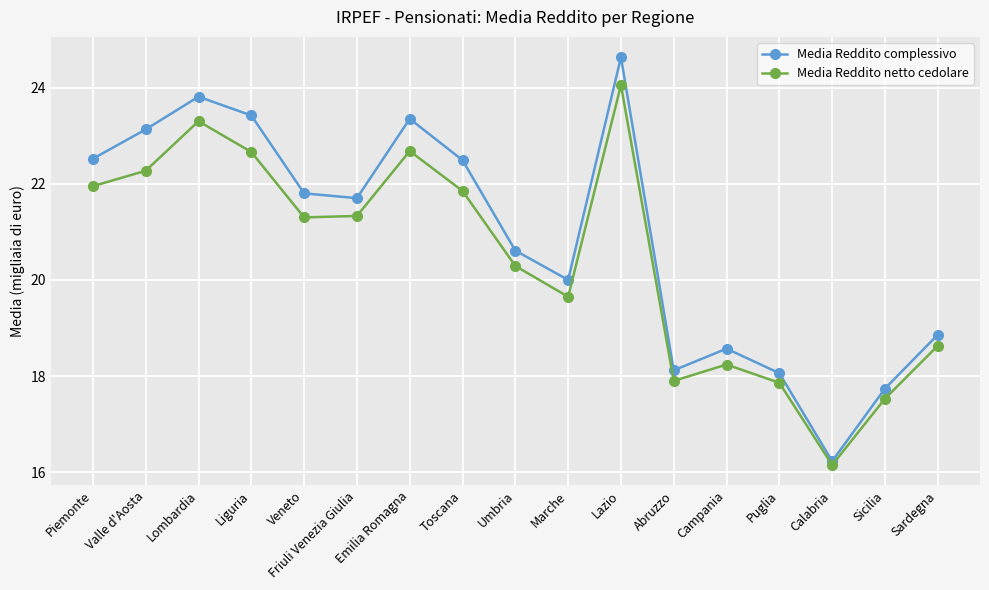

At how many categories does at least one series exceed 16?

17